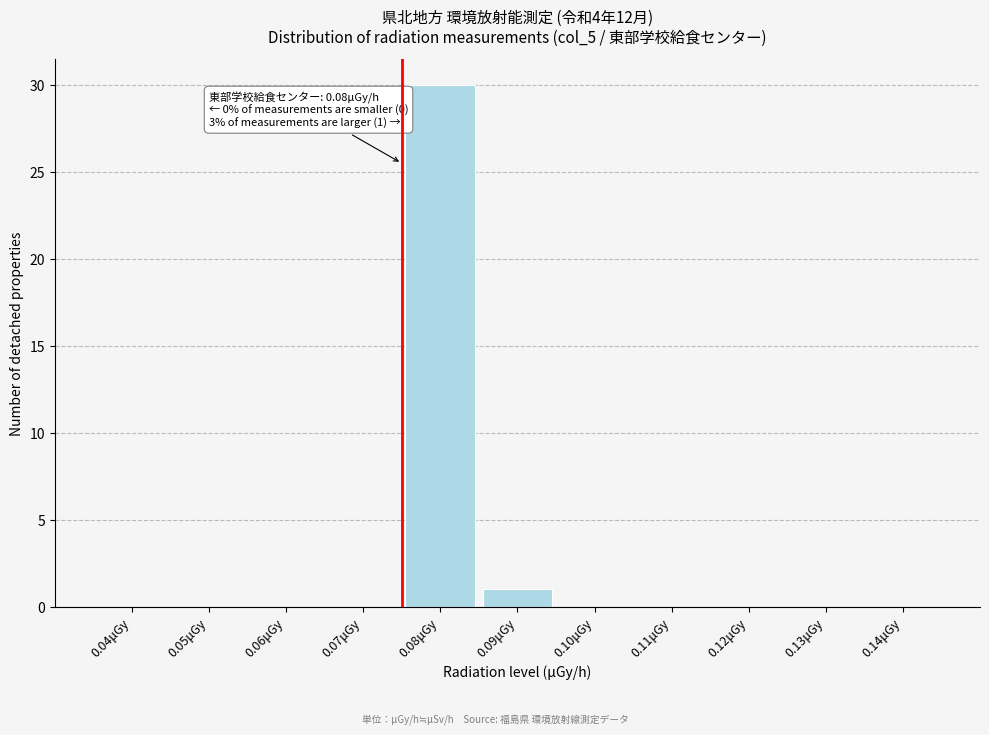

Reading left to right, what are all the values shown in this chart?

0.04μGy=0	0.05μGy=0	0.06μGy=0	0.07μGy=0	0.08μGy=30	0.09μGy=1	0.10μGy=0	0.11μGy=0	0.12μGy=0	0.13μGy=0	0.14μGy=0